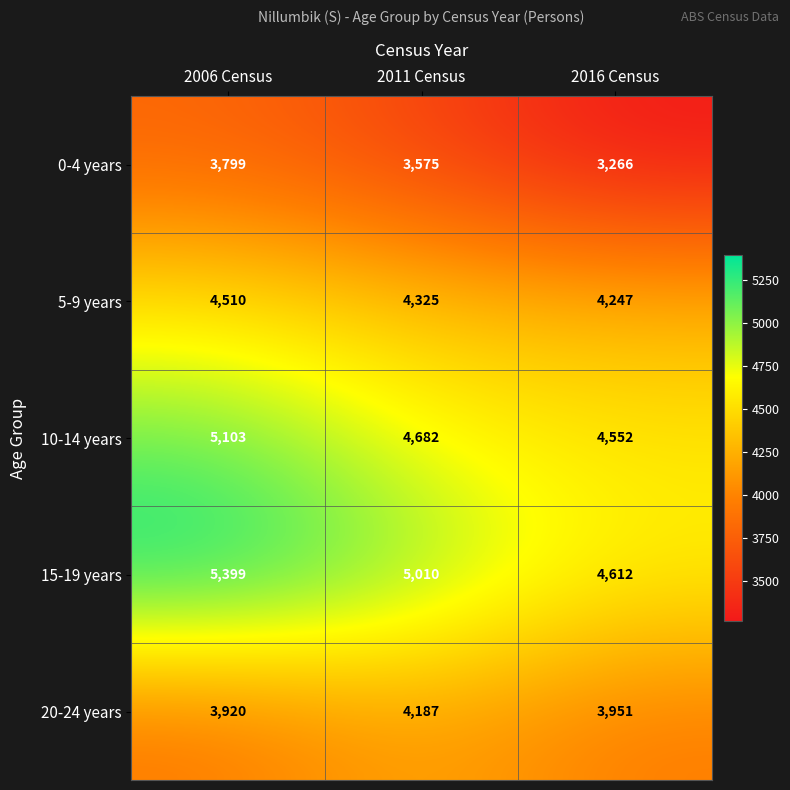

Which series has the largest range (max minus min)?

15-19 years